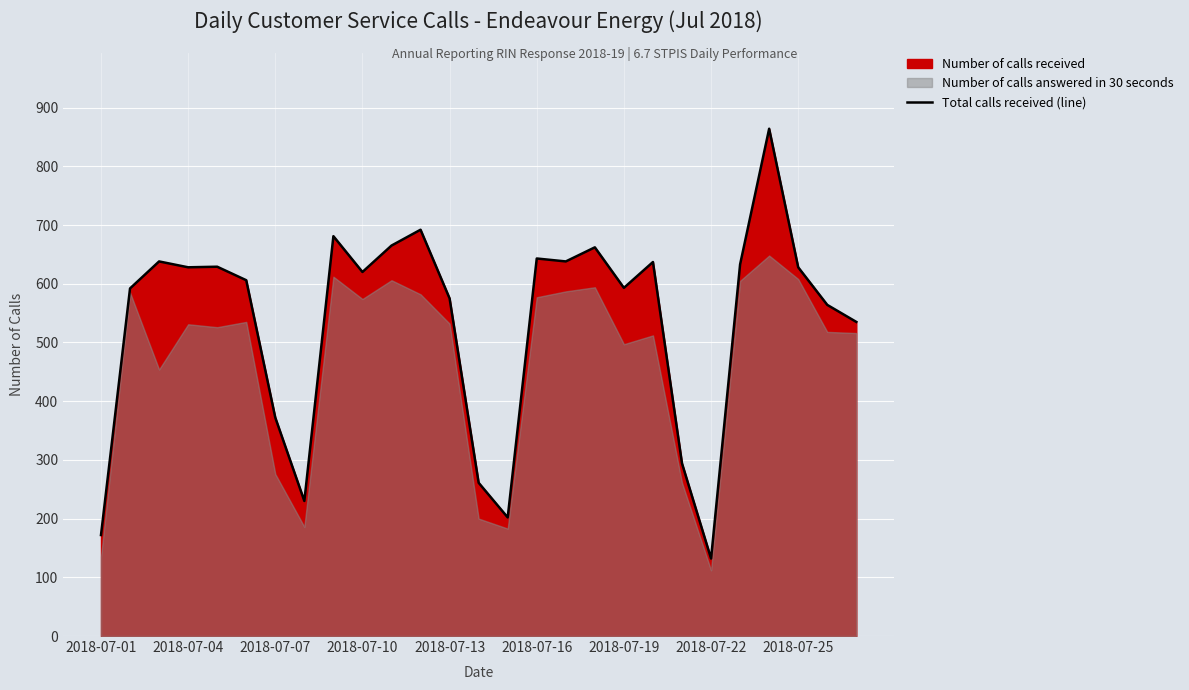

What is the minimum value for Total calls received (line)?

132